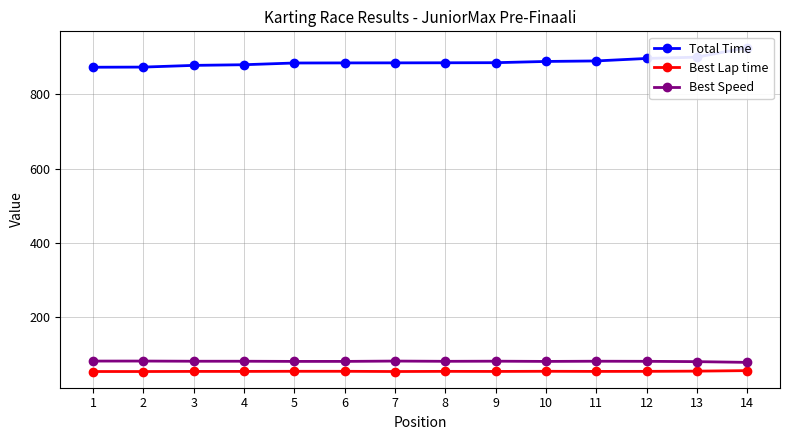

Which series has the largest range (max minus min)?

Total Time